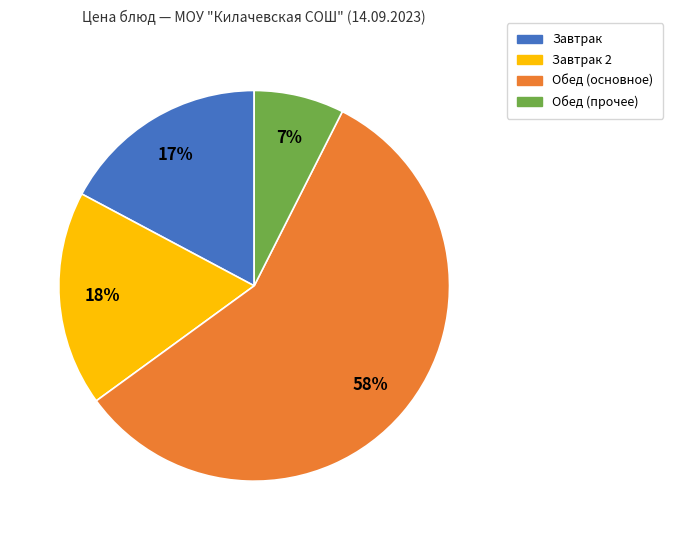

Is there any slice that represents more than half of the pie?

Yes